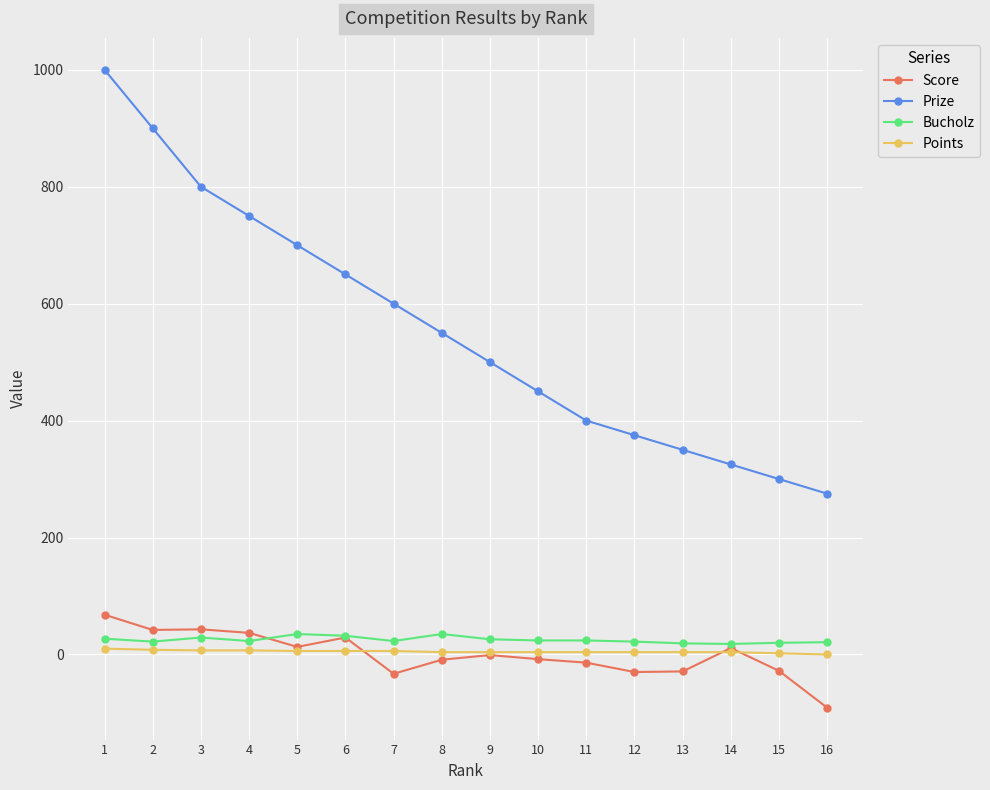

What is the difference between the maximum and minimum values in the Score series?

159